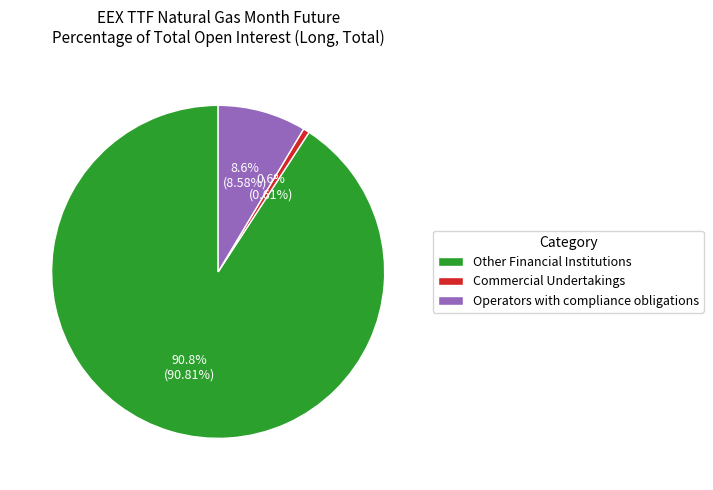

Which slice represents more than half of the pie?

Other Financial Institutions